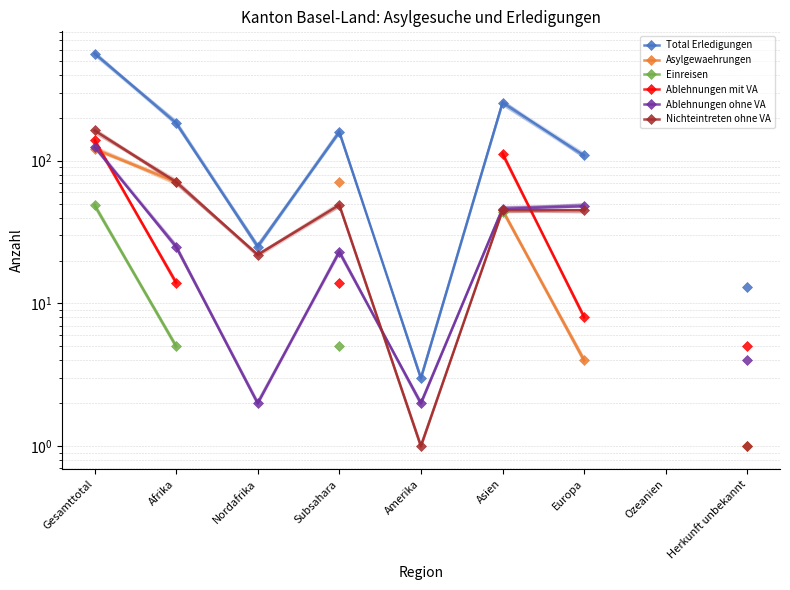

Is the value of Ablehnungen mit VA at Nordafrika greater than the value of Asylgewaehrungen at Asien?

No